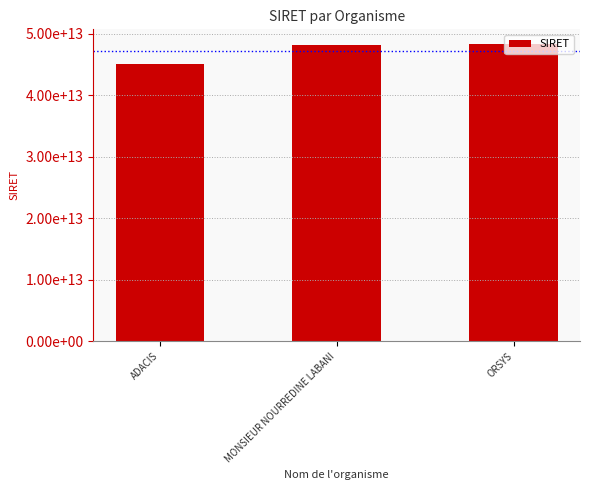

Are the bars horizontal?

No